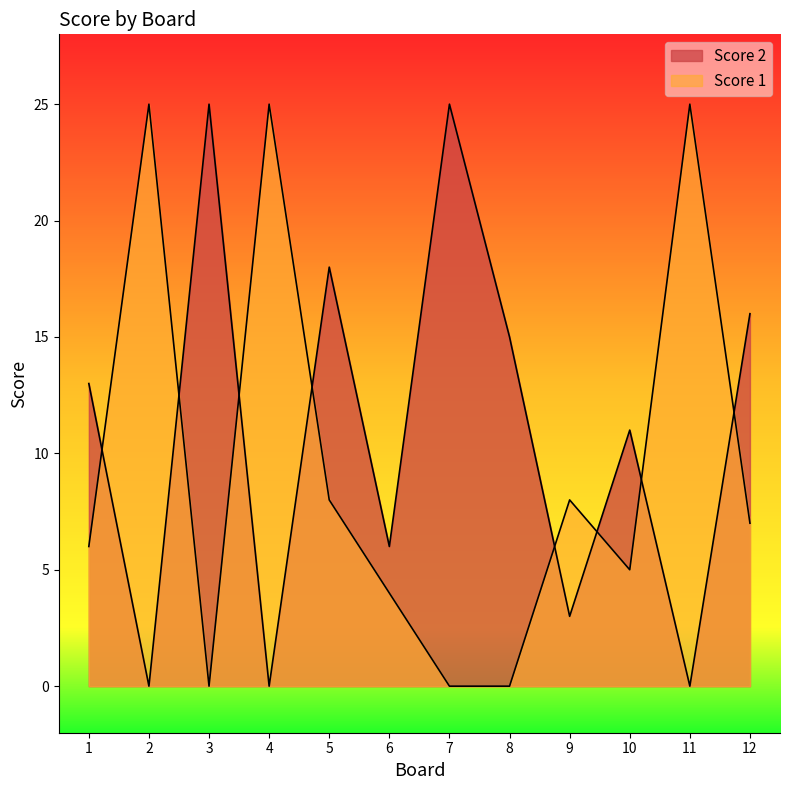

What is the sum of all Score 2 values?

132